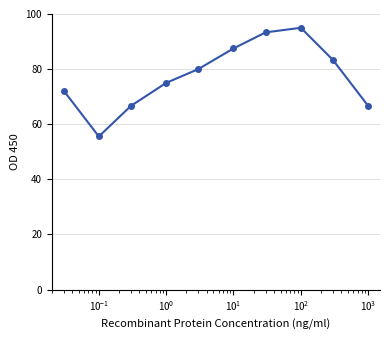

Reading left to right, list all the values displayed in this chart.

72.2	55.6	66.7	75.0	80.0	87.5	93.3	95.0	83.3	66.7